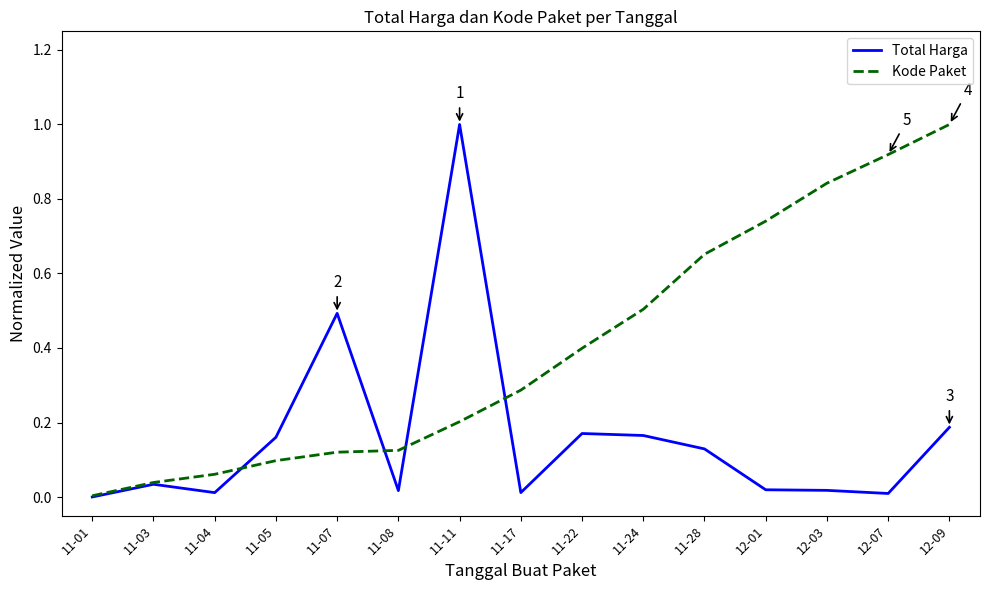

Which series has the largest total across all categories?

Kode Paket